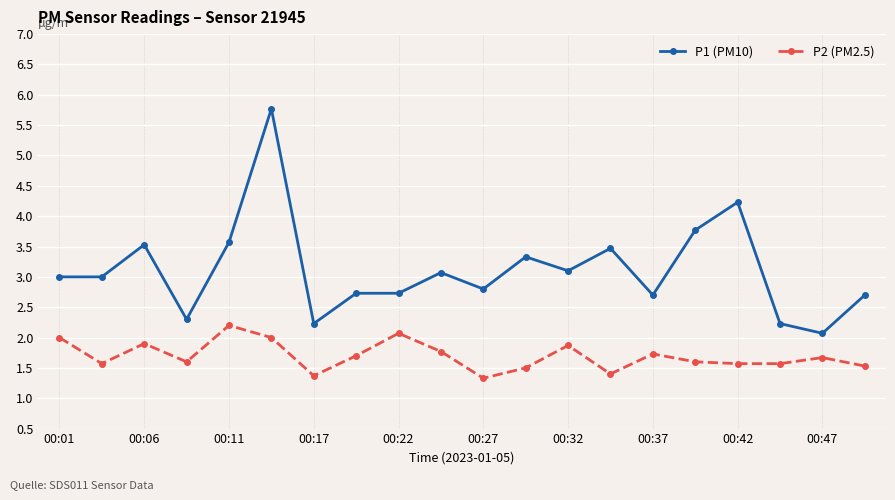

What is the value of the P1 (PM10) point at the 4th from the left?

2.3